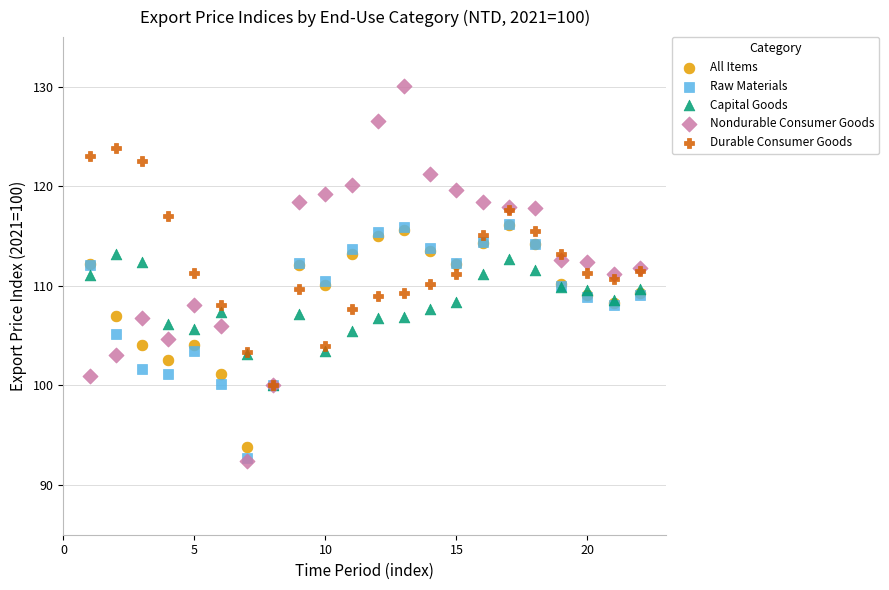

What are all the series names shown in the legend?

All Items, Raw Materials, Capital Goods, Nondurable Consumer Goods, Durable Consumer Goods